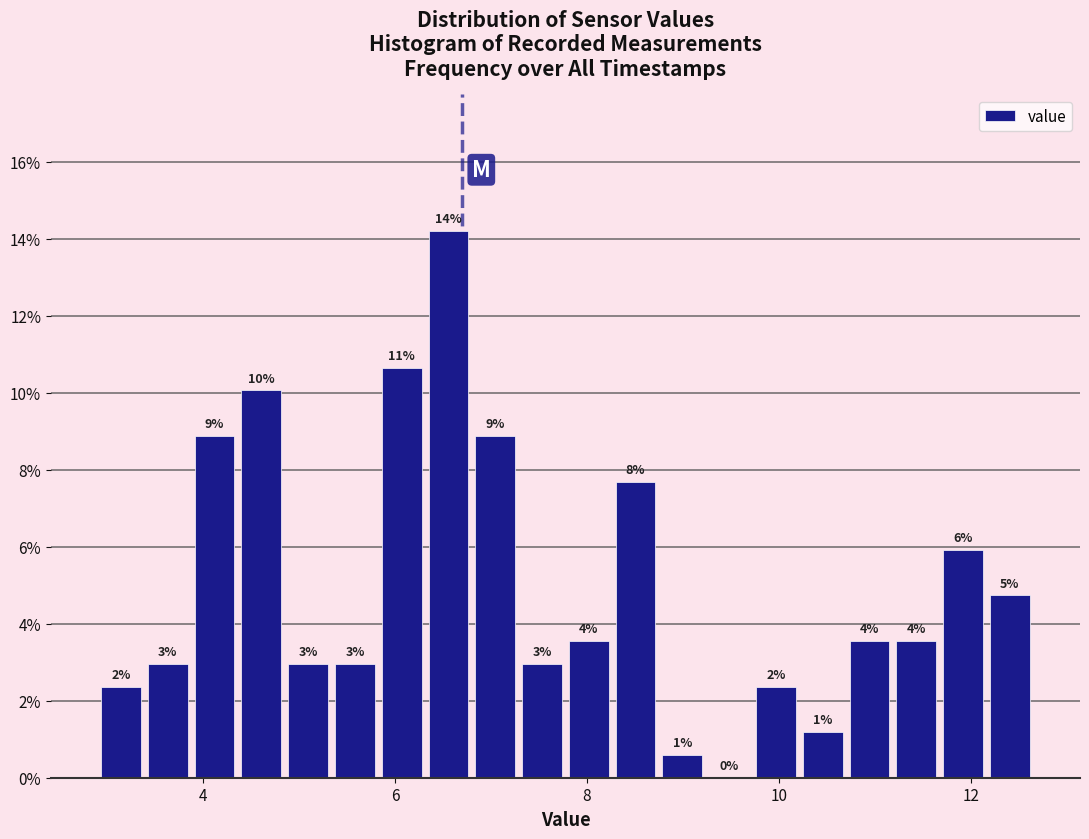

Read against the x-axis, roughly where is the centre of the tallest bar?

6.6